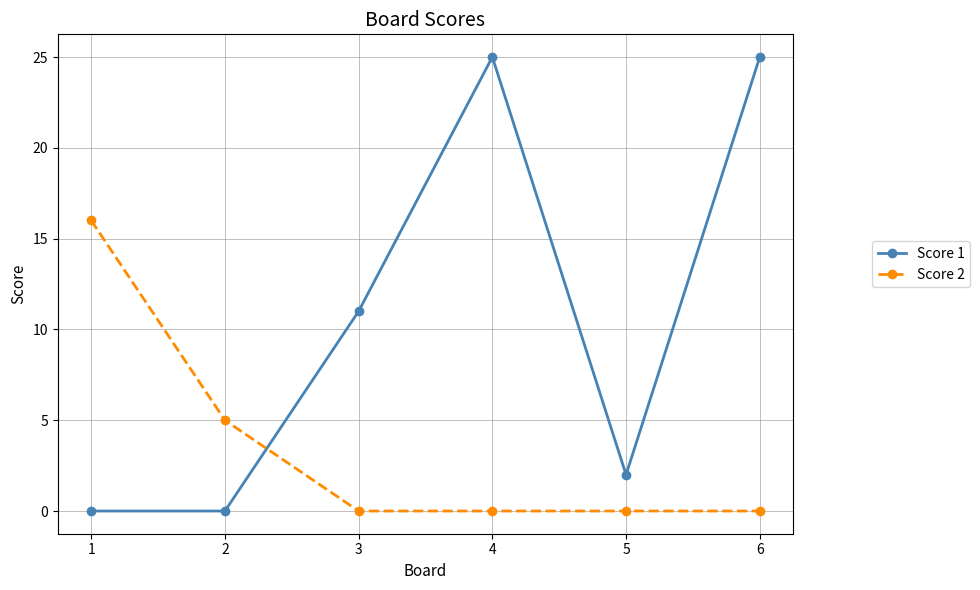

Count the number of categories in the chart.

6